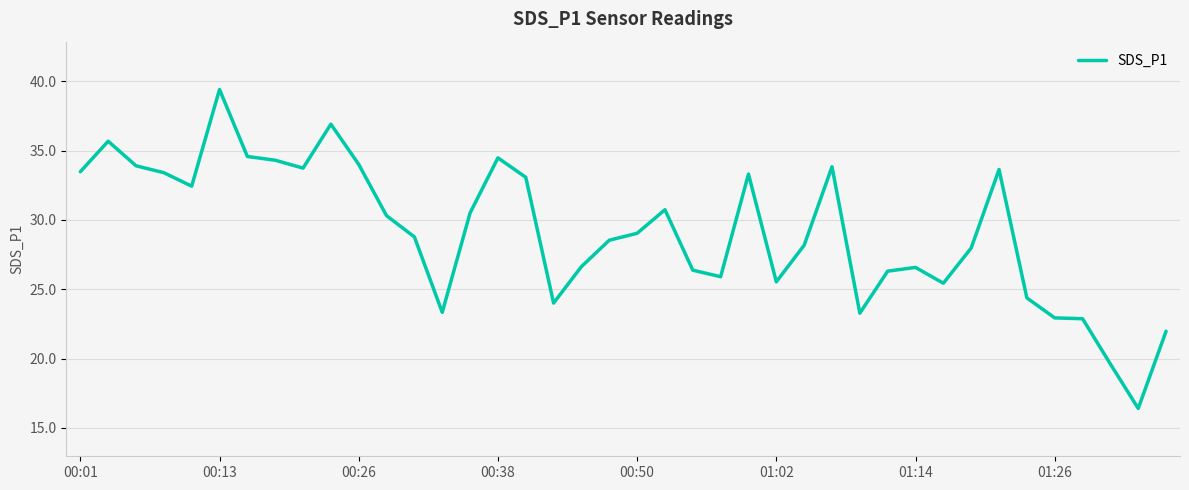

What is the difference between the maximum and minimum values?

23.0